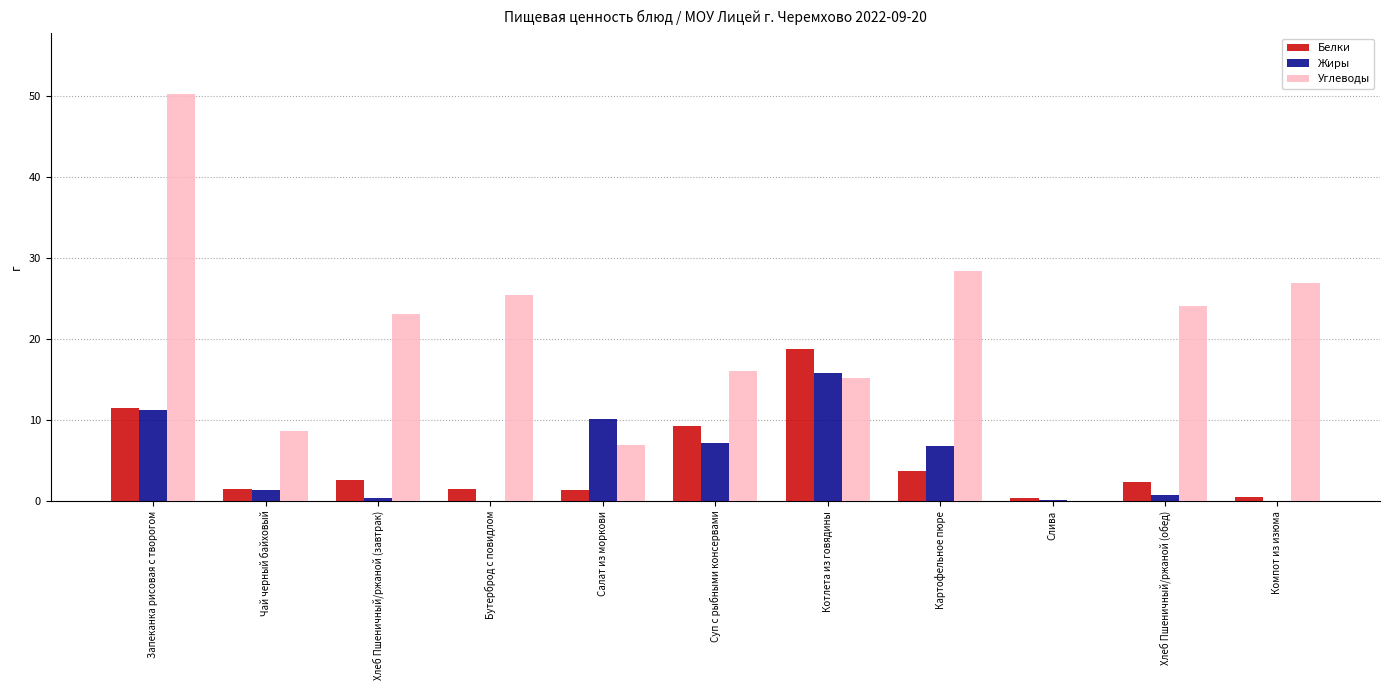

How many data points does each series have?

11